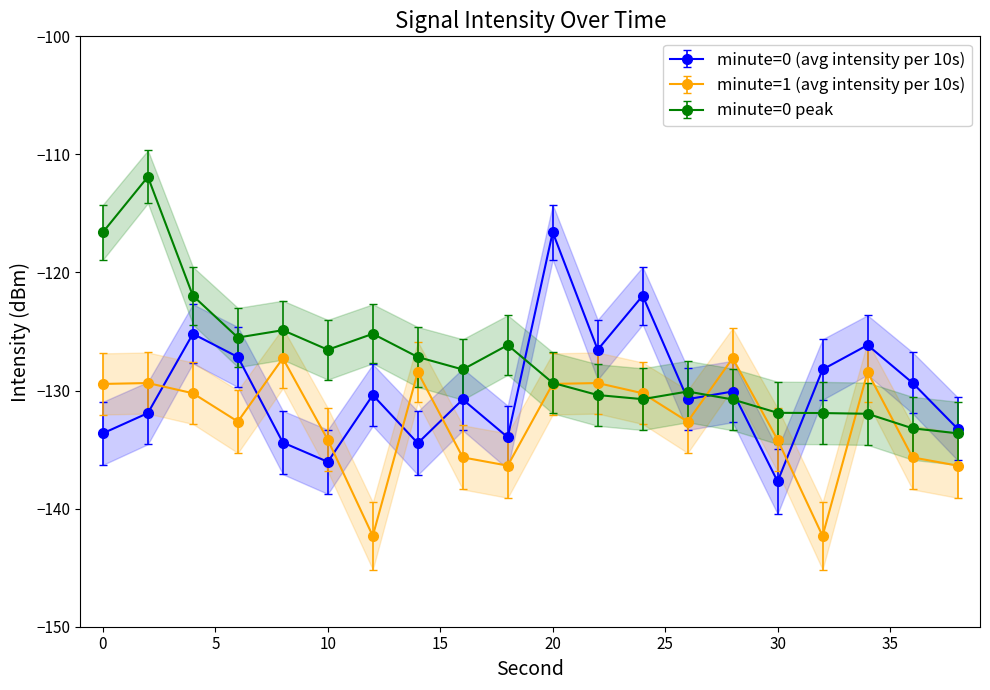

What is the greatest value displayed?

-111.9